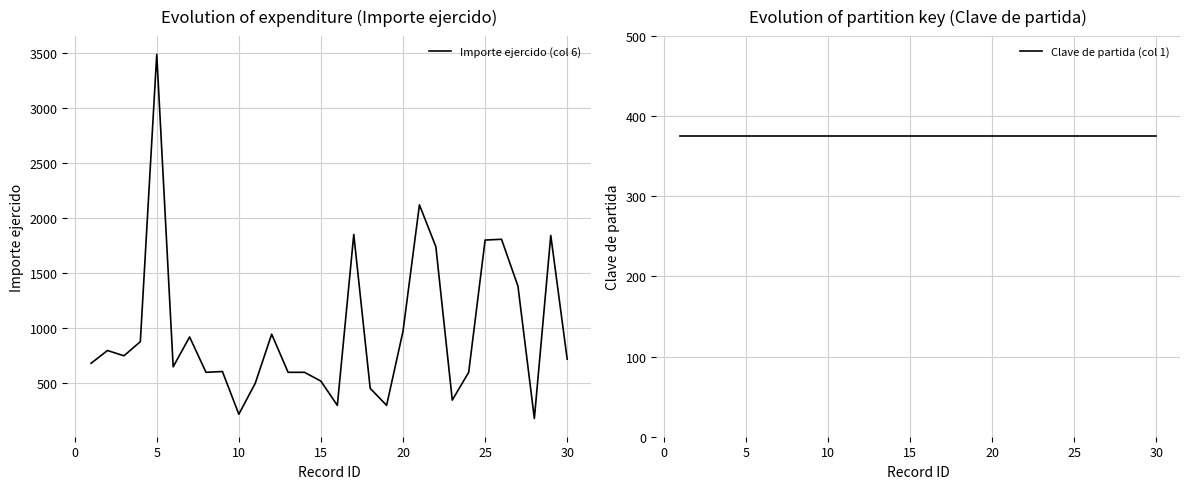

Is it true that Importe ejercido (col 6) equals 972.2 at 25?

False